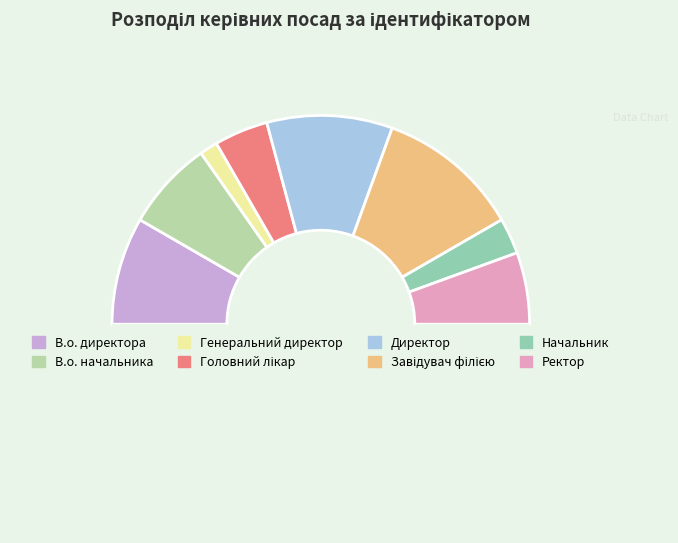

Rank the categories by value from highest to lowest.

Завідувач філією, Директор, В.о. директора, В.о. начальника, Ректор, Головний лікар, Начальник, Генеральний директор